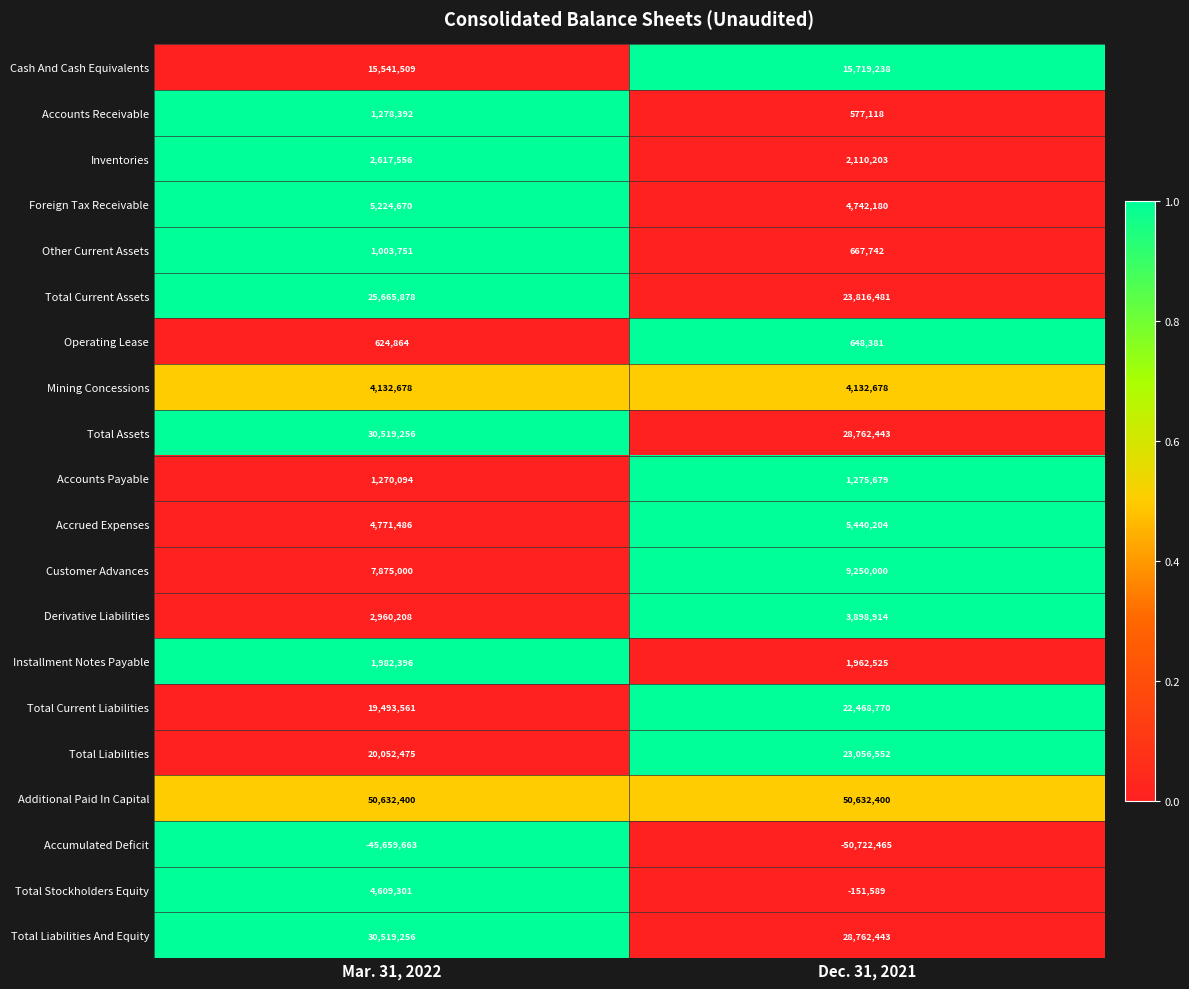

Rank the categories by Total Liabilities And Equity value from lowest to highest.

Dec. 31, 2021, Mar. 31, 2022